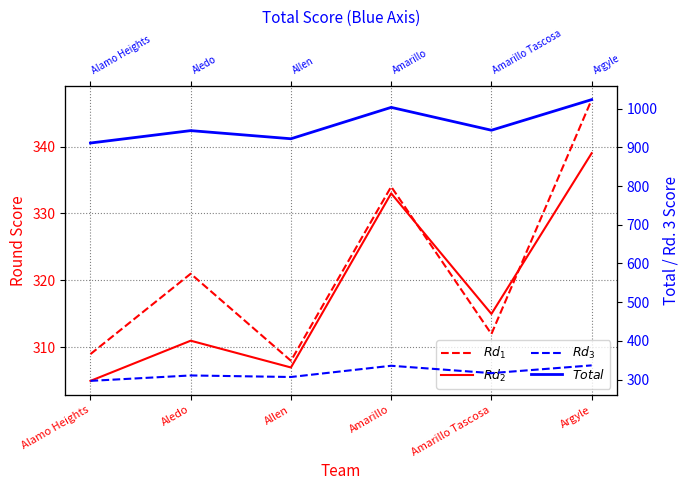

True or false: $Total$ has more than 2 points higher than both neighbors.

False